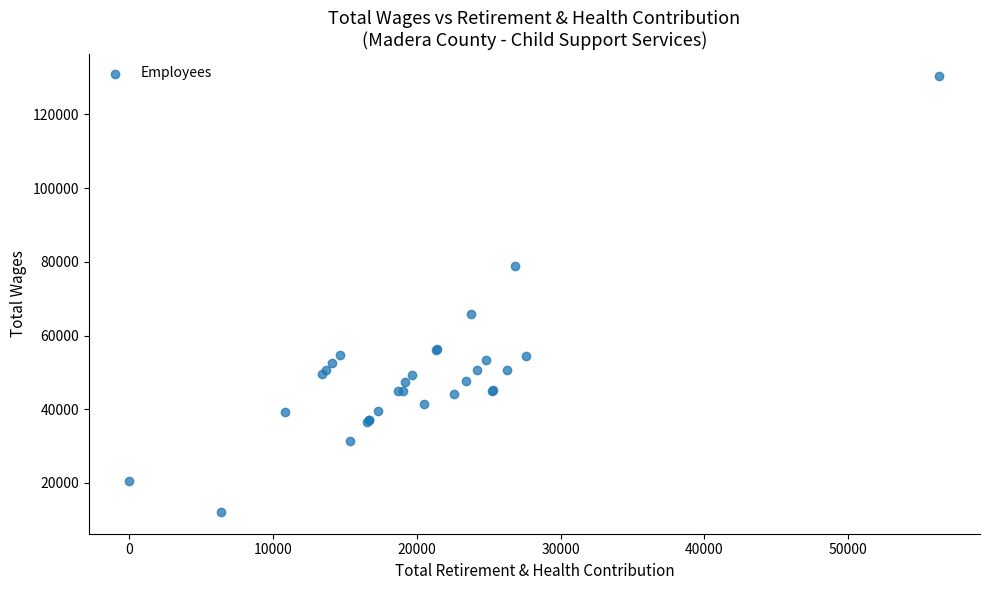

What Y value in the scatter plot is closest to 71323?

65765